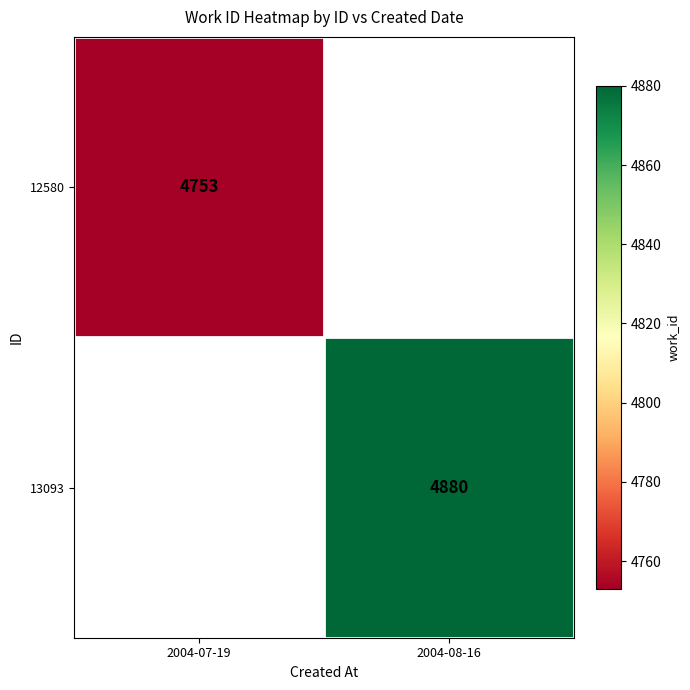

True or false: 12580 has a value of 4753 at 2004-07-19.

True